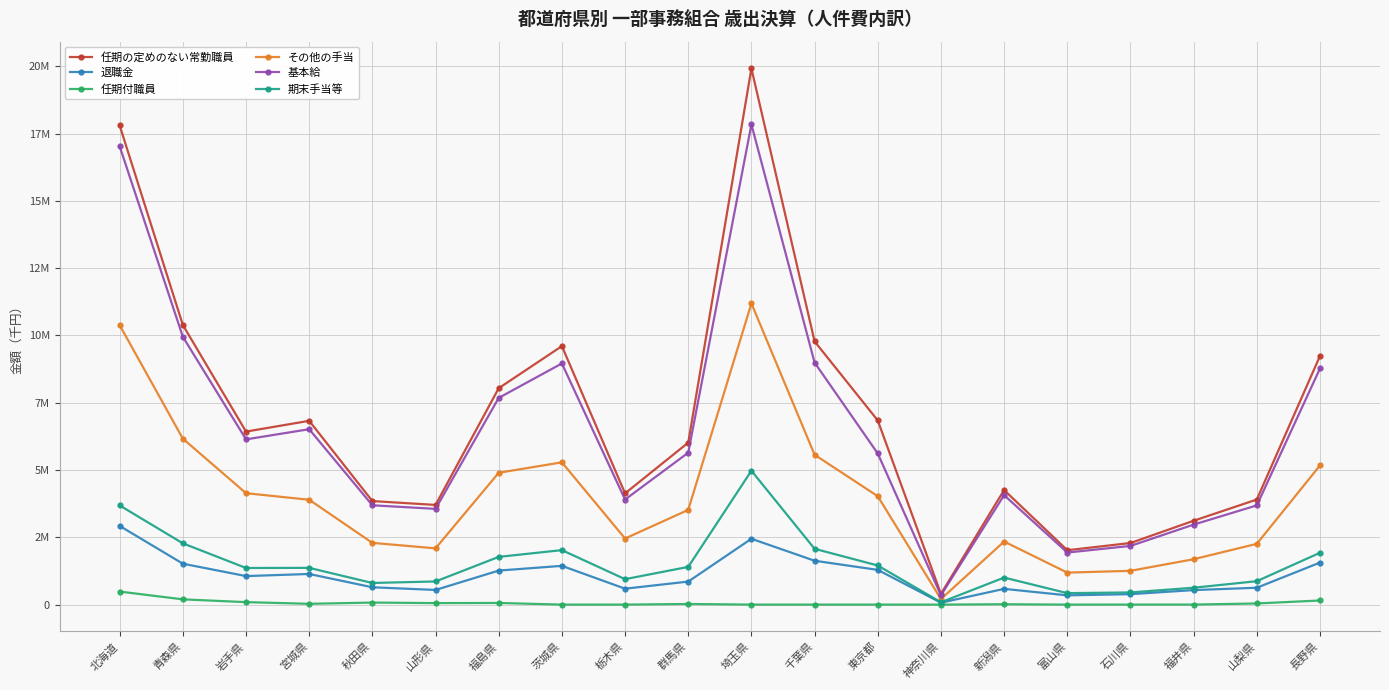

What are all the series names shown in the legend?

任期の定めのない常勤職員, 退職金, 任期付職員, その他の手当, 基本給, 期末手当等